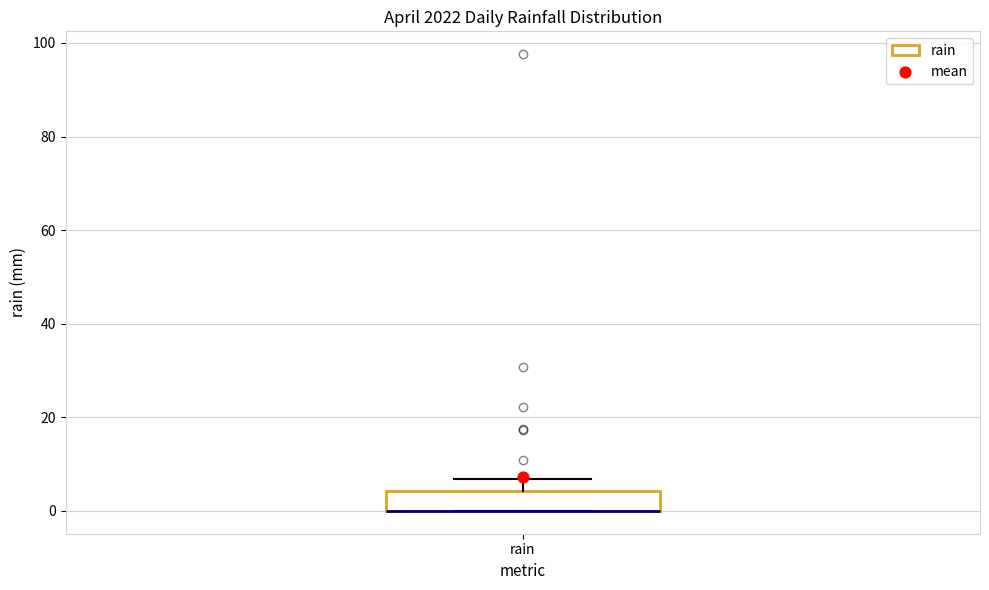

Transcribe this box plot: give where the median line is, the range the box spans, and where the two whiskers end, as read against the y-axis. The values are not printed on the chart, so give them approximately, as read against the axis.

median 0 (drawn on the box's lower edge), box 0 to 4, whiskers 0 to 6